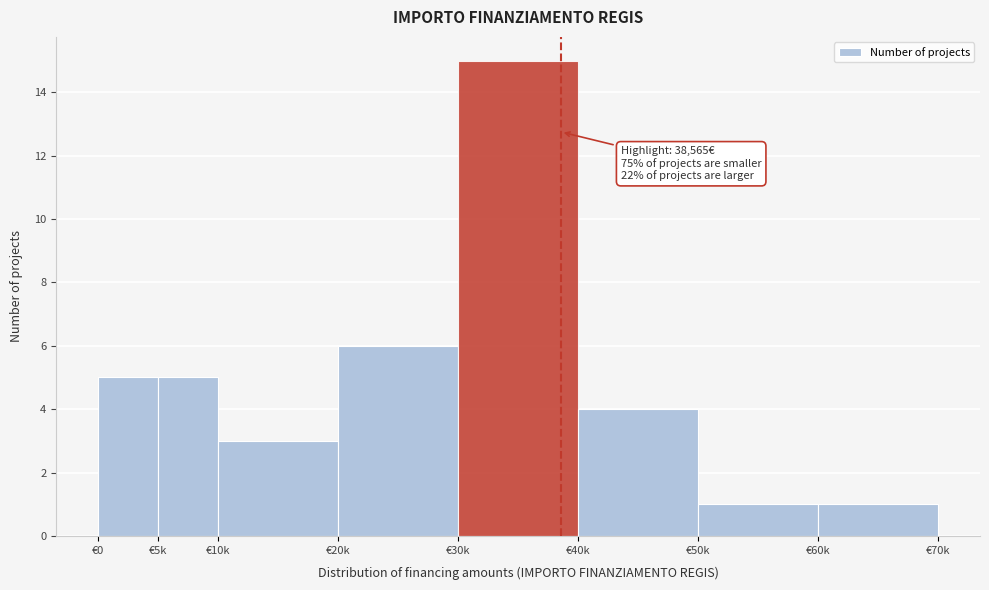

Reading left to right, list all the values displayed in this chart.

€0=5	€5k=5	€10k=3	€20k=6	€30k=15	€40k=4	€50k=1	€60k=1